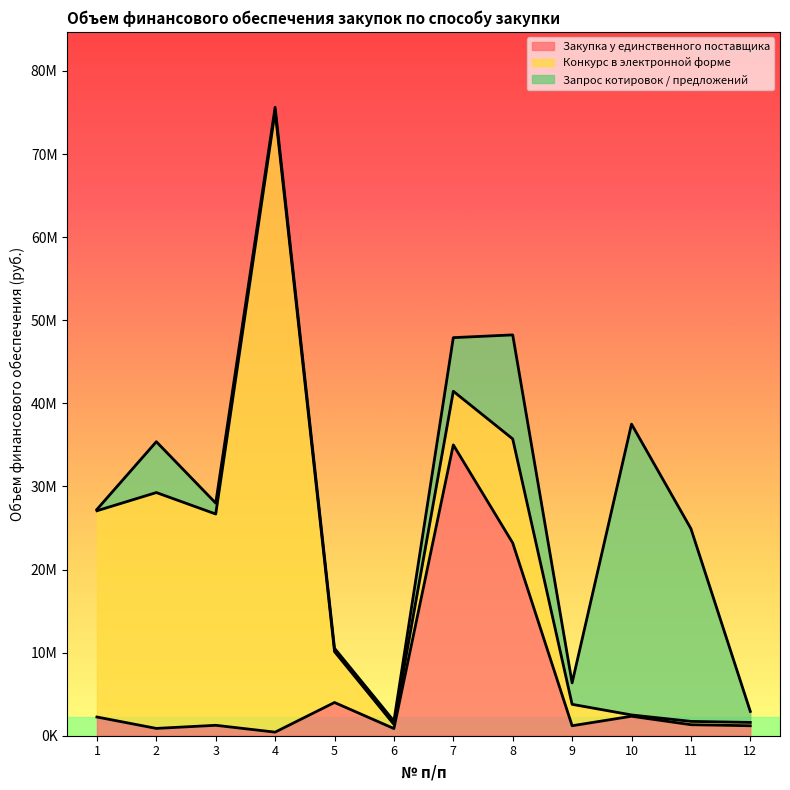

What is the difference between the second highest and minimum values in the Запрос котировок / предложений series?

23038681.0